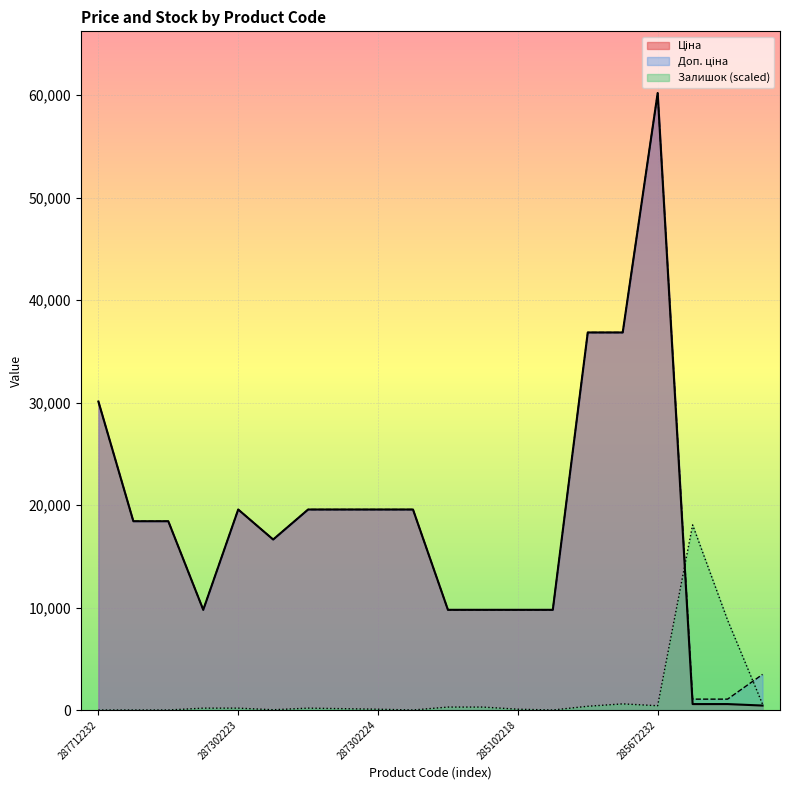

What are all the series names shown in the legend?

Ціна, Доп. ціна, Залишок